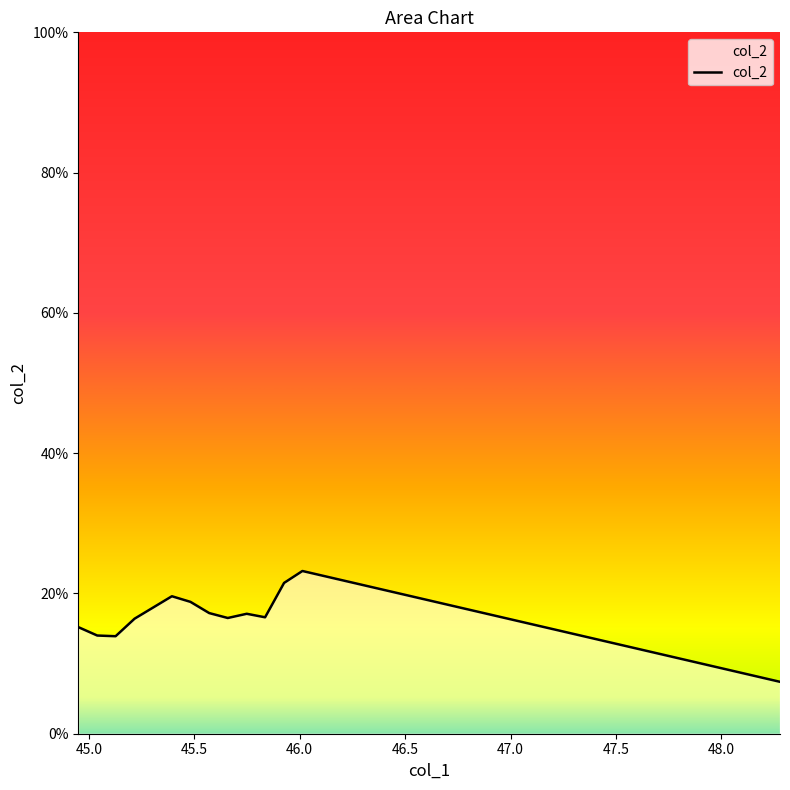

Reading right to left, what are all the values shown in this chart?

0.1	0.2	0.2	0.2	0.2	0.2	0.2	0.2	0.2	0.2	0.1	0.1	0.2